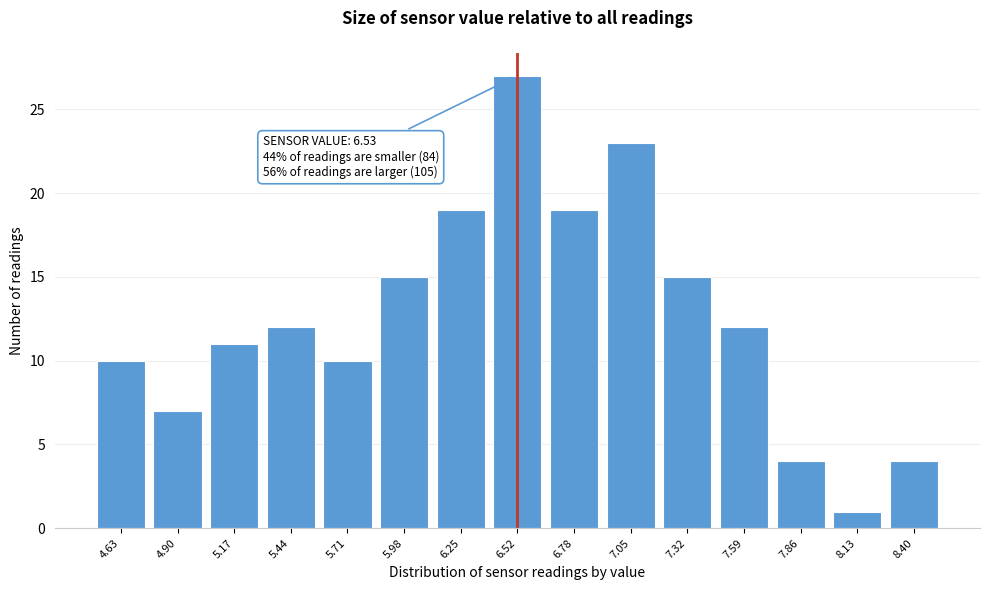

Reading right to left, what are all the values shown in this chart?

4	1	4	12	15	23	19	27	19	15	10	12	11	7	10